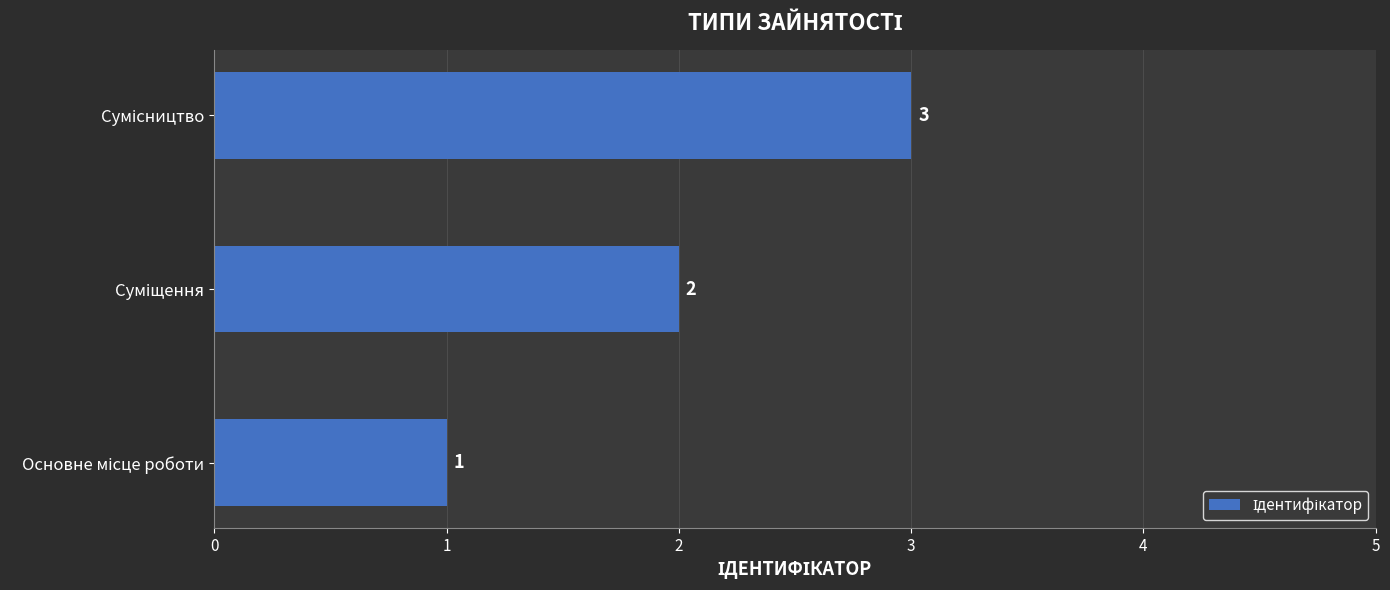

Count the number of data series in this chart.

1